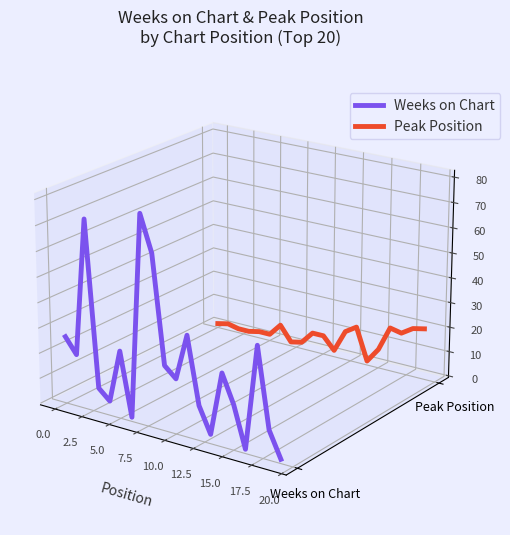

How many intersections are there between Weeks on Chart and Peak Position?

6